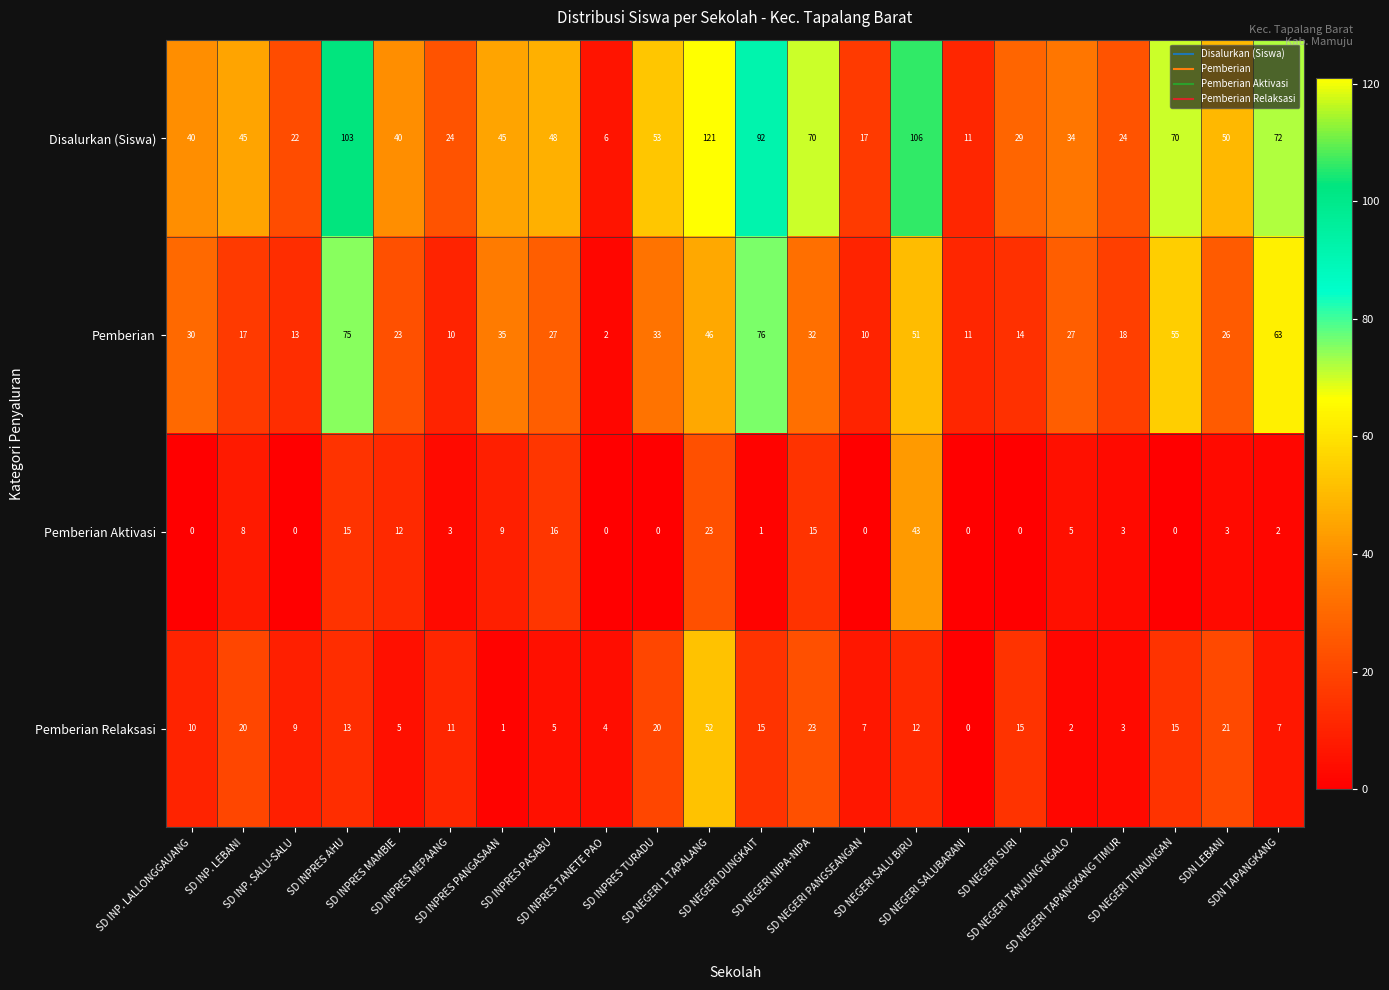

List the series in order of their peak value, lowest first.

Pemberian Aktivasi, Pemberian Relaksasi, Pemberian, Disalurkan (Siswa)